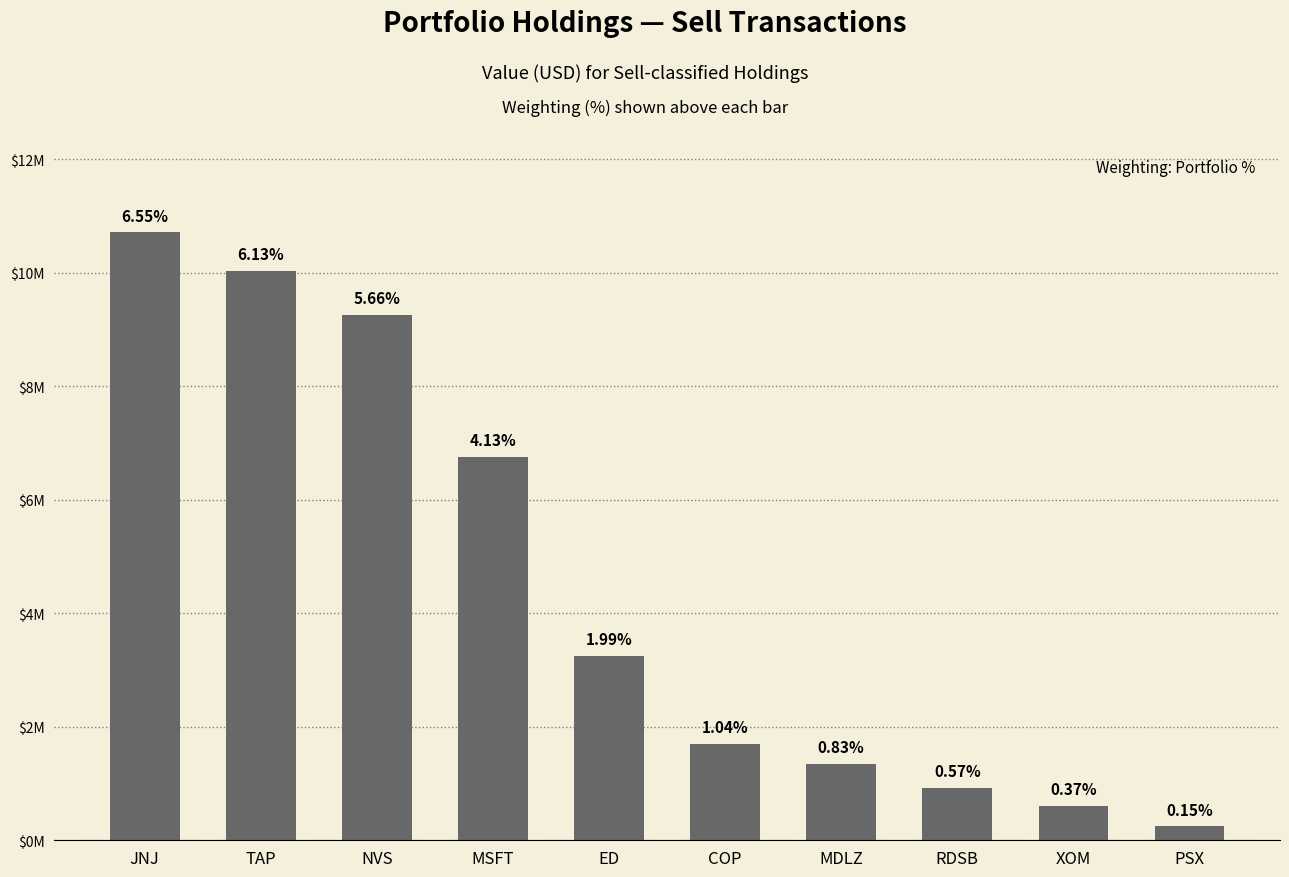

What position from the right is NVS?

8